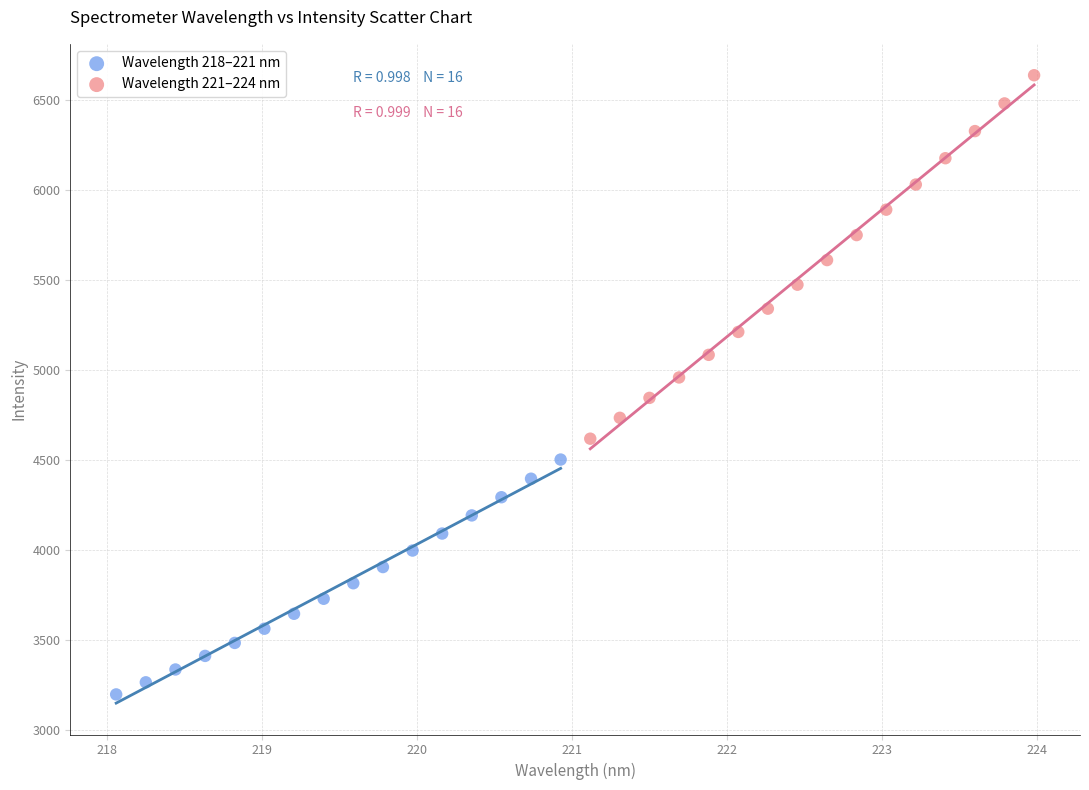

What are all the series names shown in the legend?

Wavelength 218–221 nm, Wavelength 221–224 nm